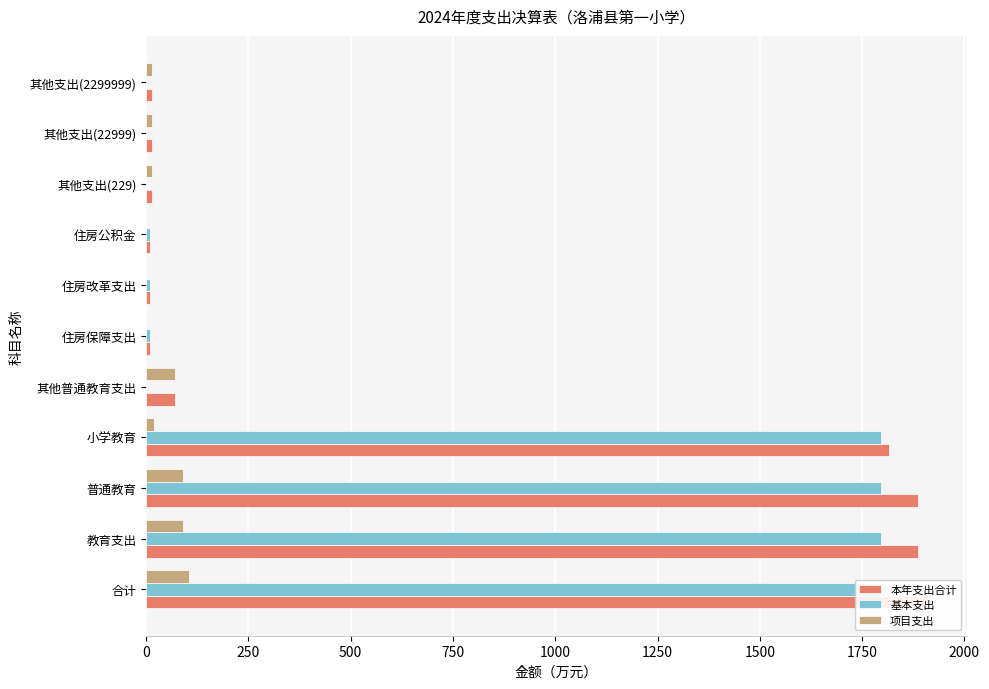

How many categories are shown in the chart?

11